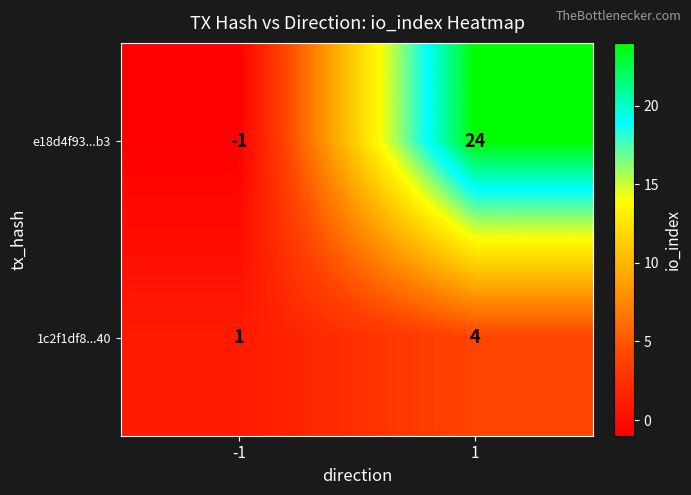

Rank the series at 1 from highest to lowest value.

e18d4f93...b3, 1c2f1df8...40